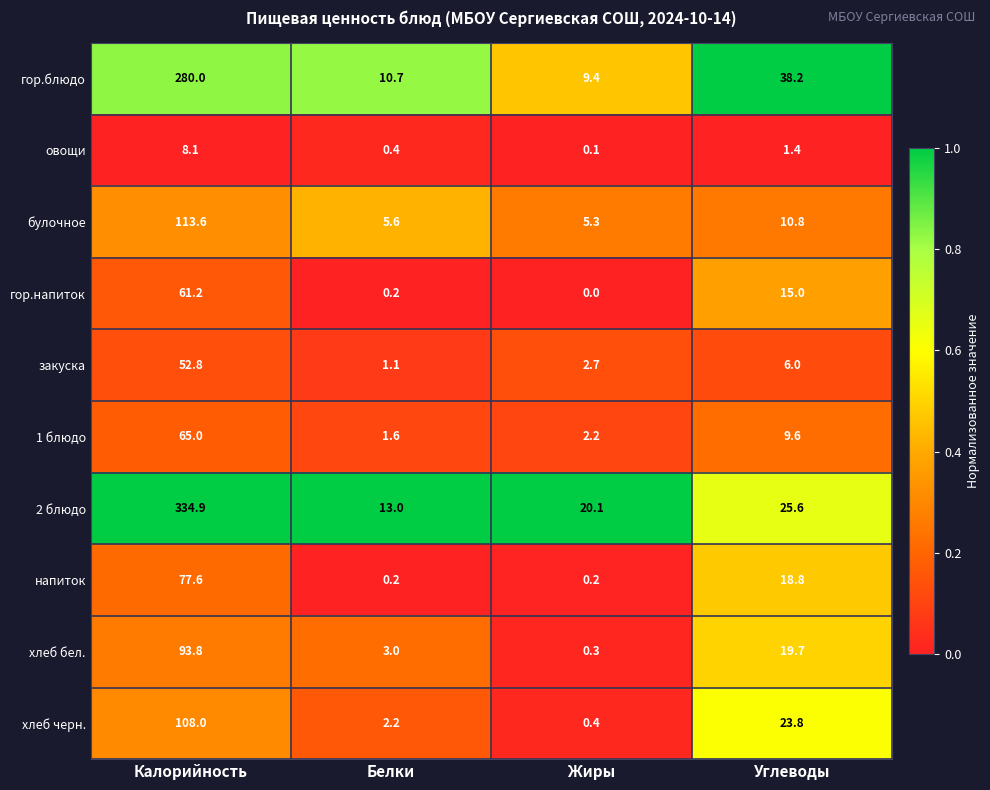

The value of гор.блюдо at Углеводы is 38.2. True or false?

True